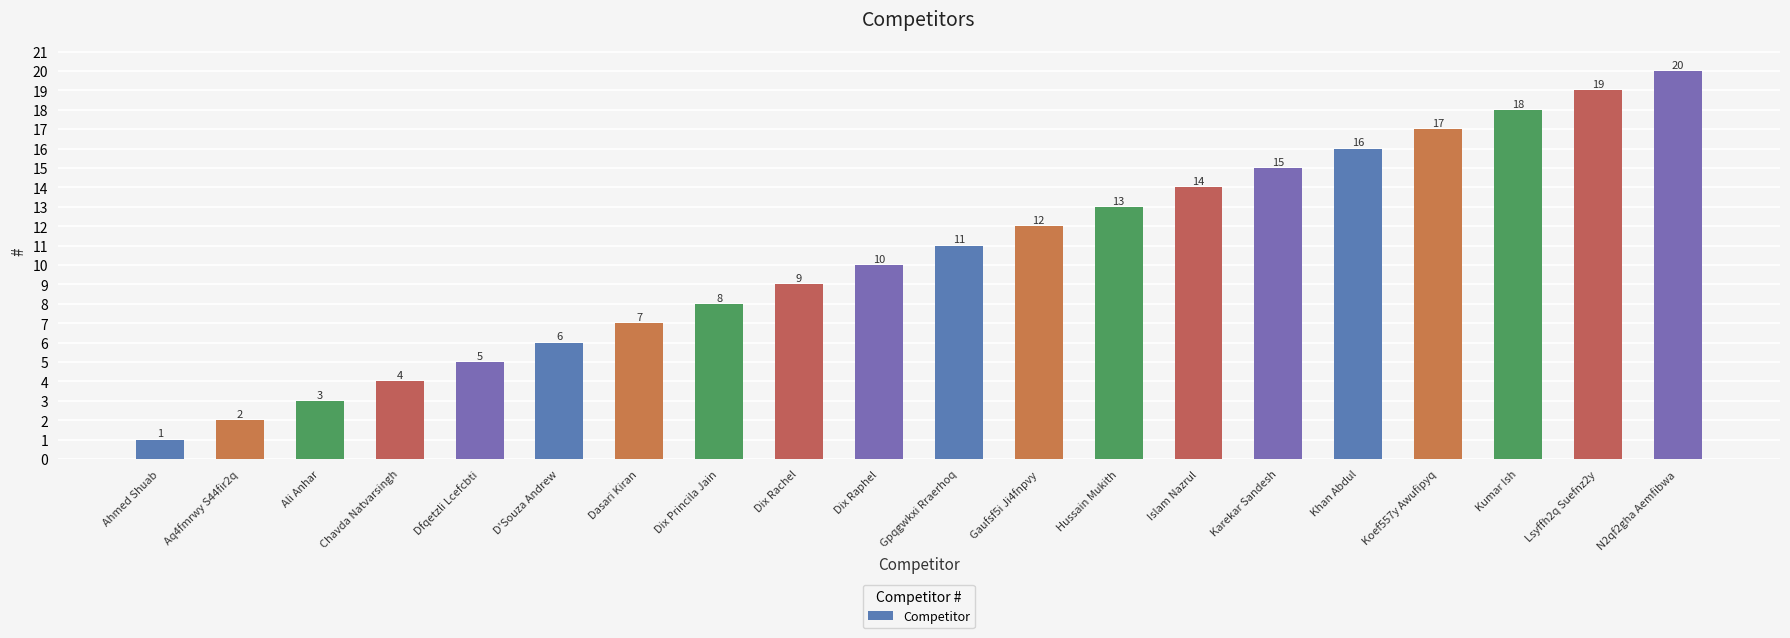

What is the change in value from Dix Princila Jain to Gaufsf5i Ji4fnpvy?

+4